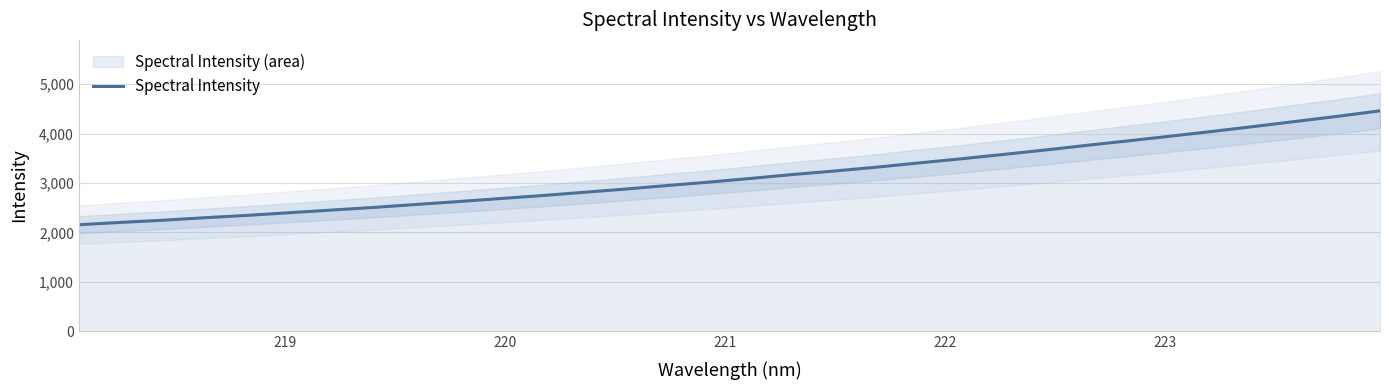

What is the value of the 13th point from the left?

2810.3